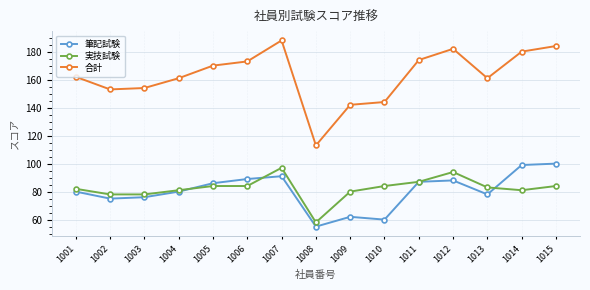

What is the maximum value for 実技試験?

97